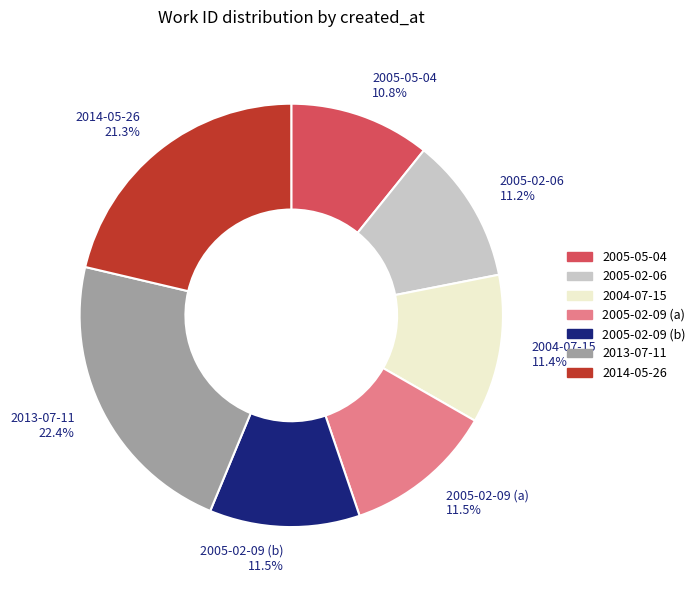

To the nearest percent, what is the difference between the 2005-02-06 and 2013-07-11 slice percentages?

11%